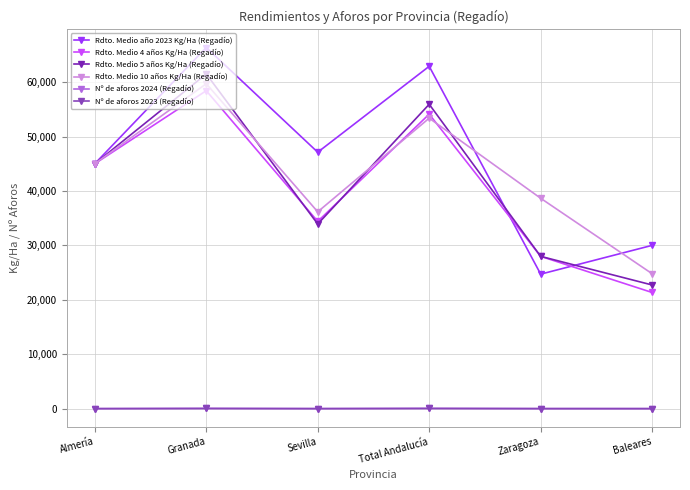

The value of Rdto. Medio 4 años Kg/Ha (Regadío) at Almería is 45000.0. True or false?

True